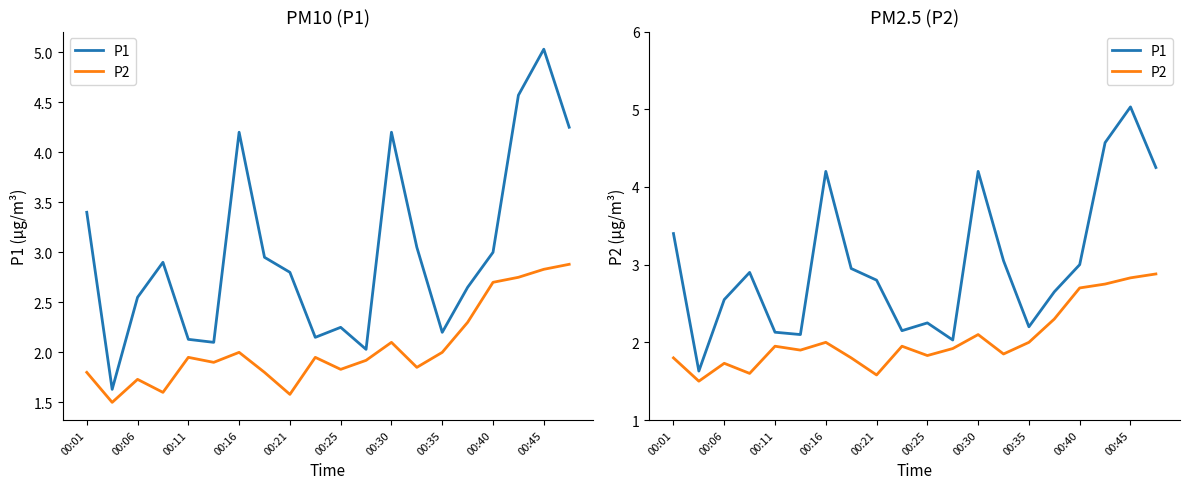

Does the chart display data point markers on the line(s)?

No